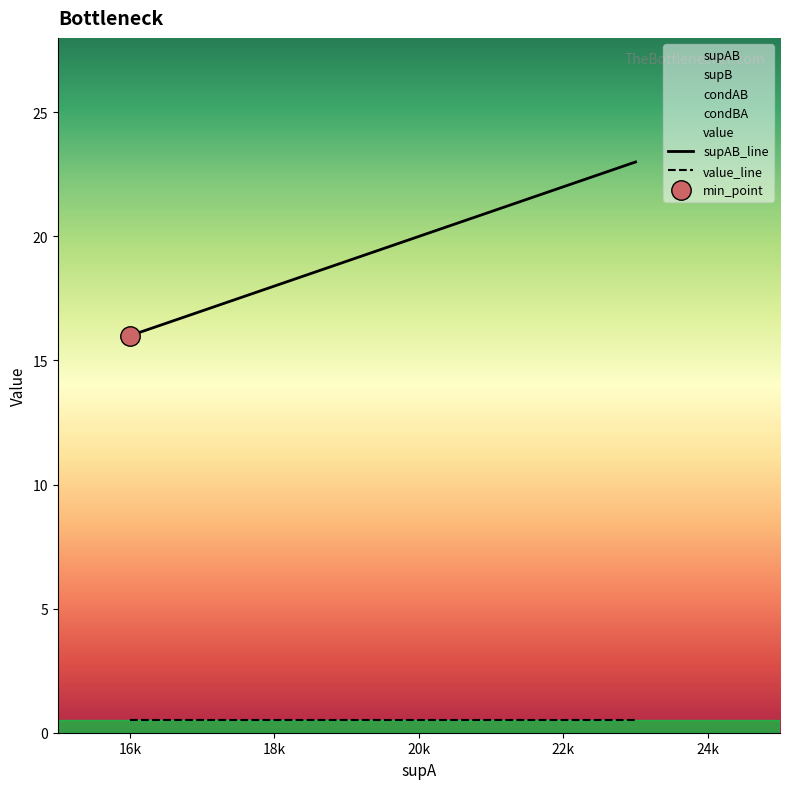

True or false: supAB_line and value_line cross at least once.

False